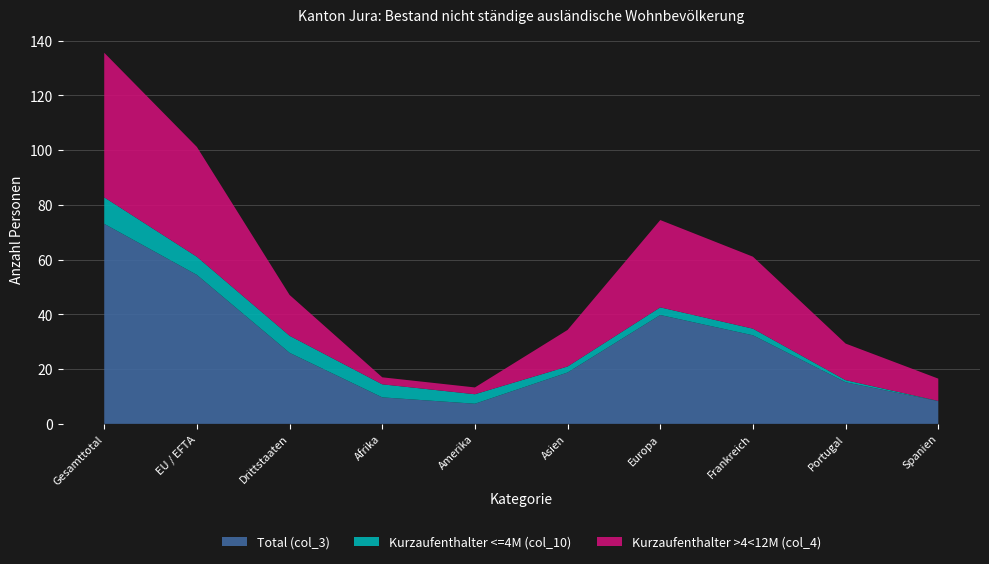

The Total (col_3) series shows 32.4 at Frankreich. True or false?

True